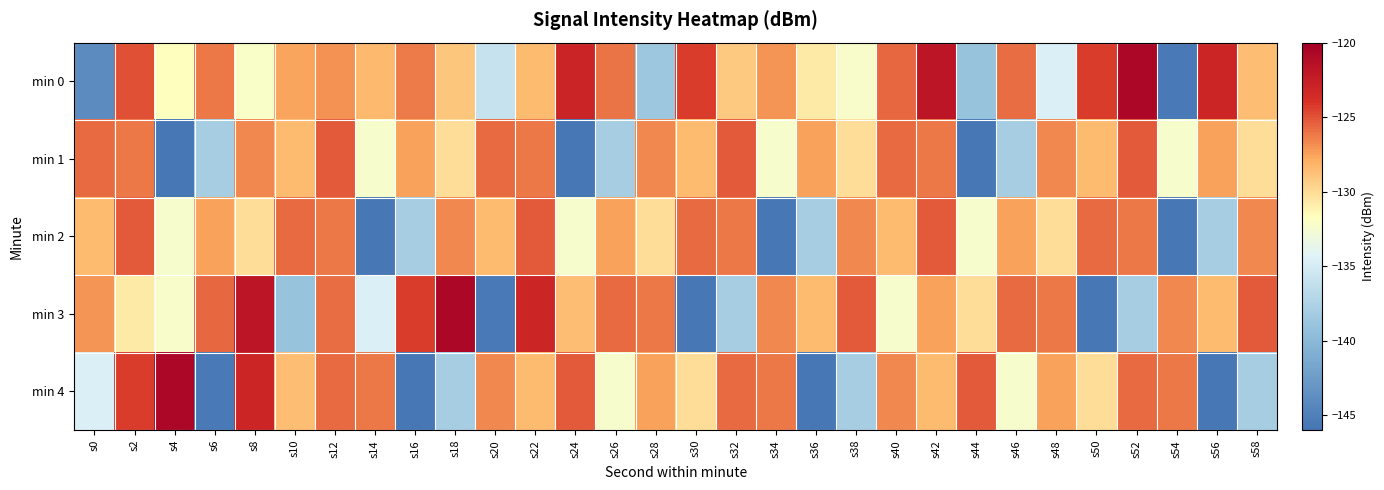

Between s38 and s44, which is larger?

s38